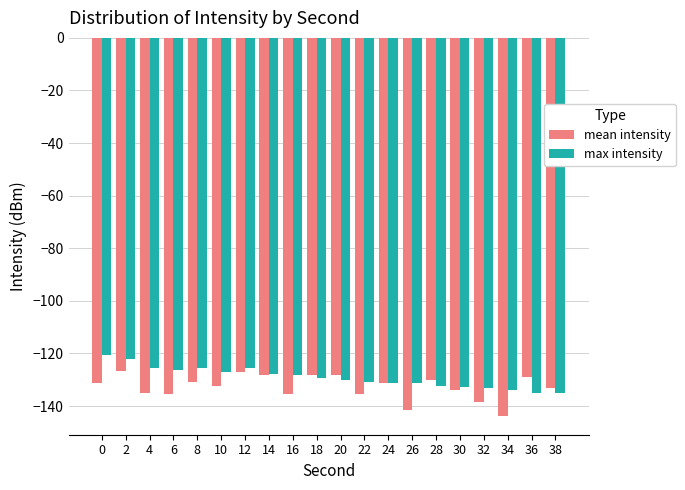

What is the sum of all mean intensity values?

-2654.5